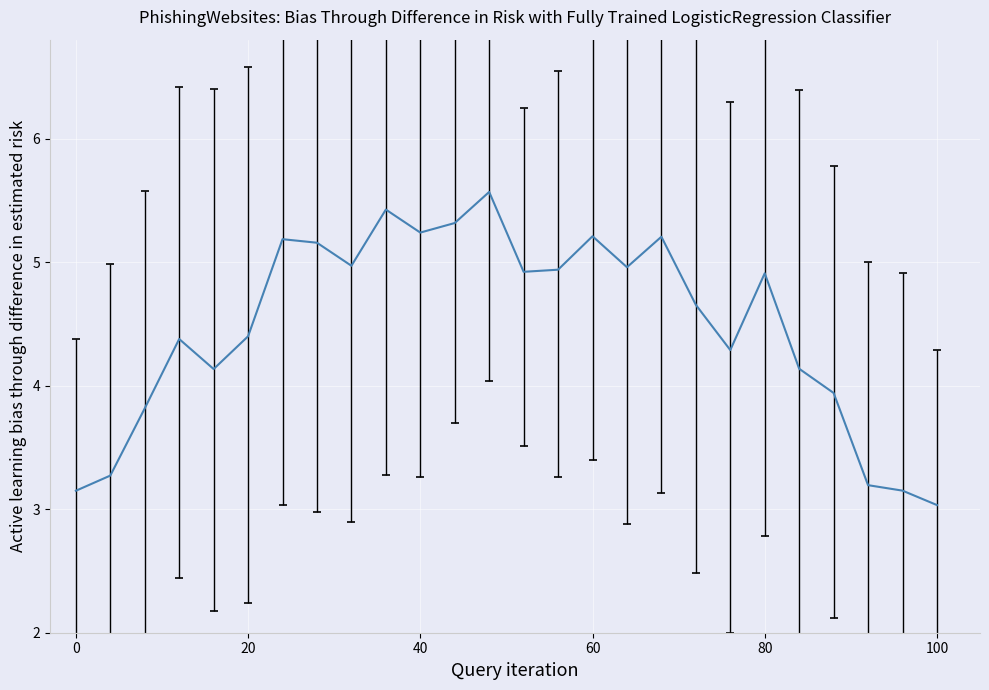

What is the sum of all values?

116.5